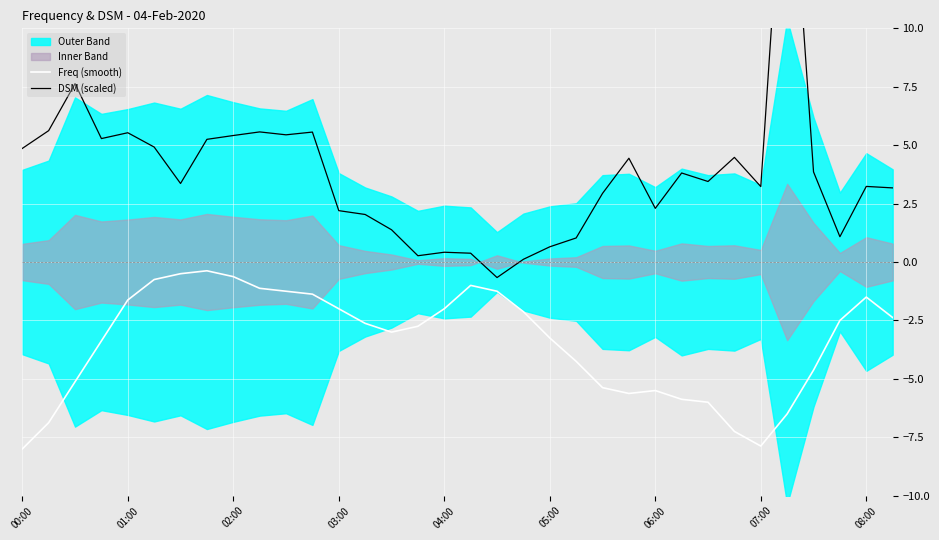

Which series has the largest total across all categories?

DSM (scaled)